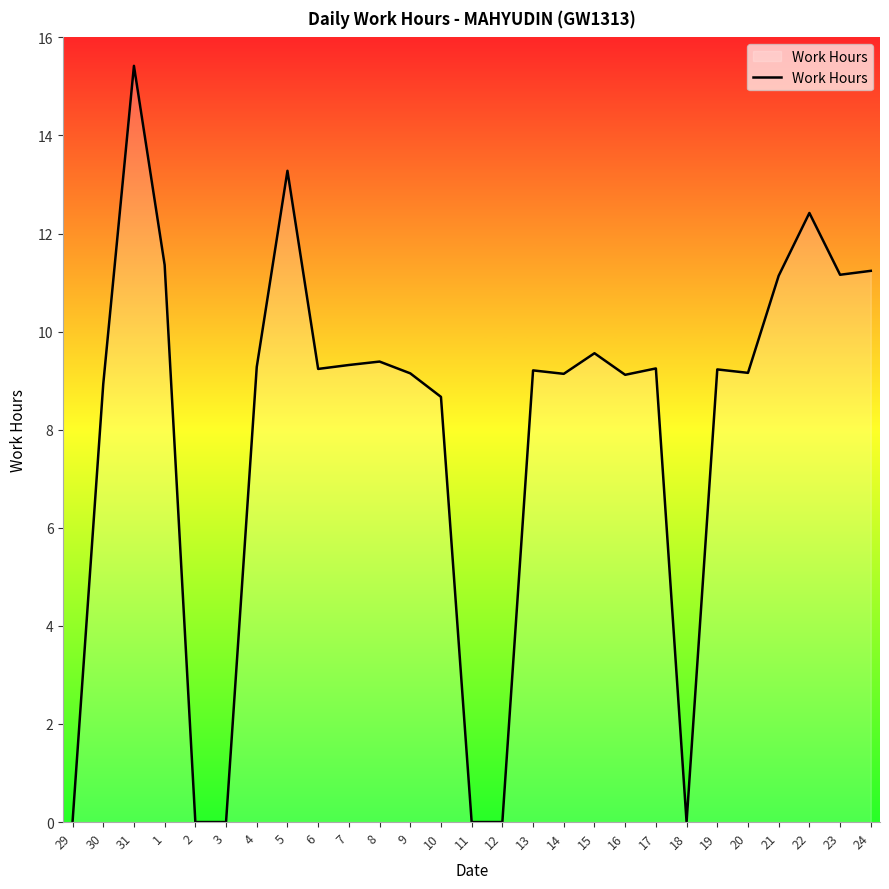

What position from the left is 3?

6